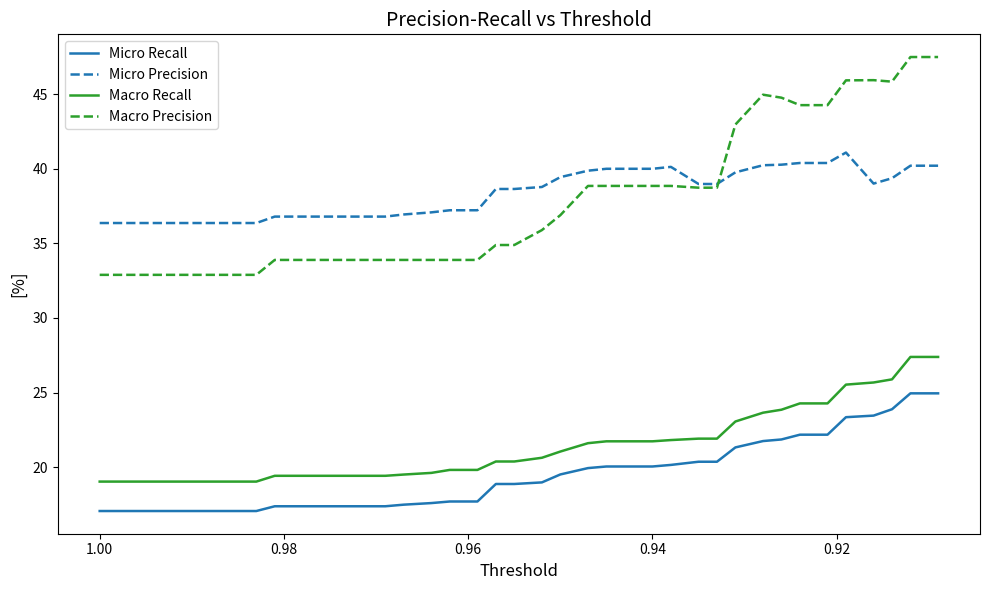

True or false: Macro Recall has a value of 32.2 at 15.

False